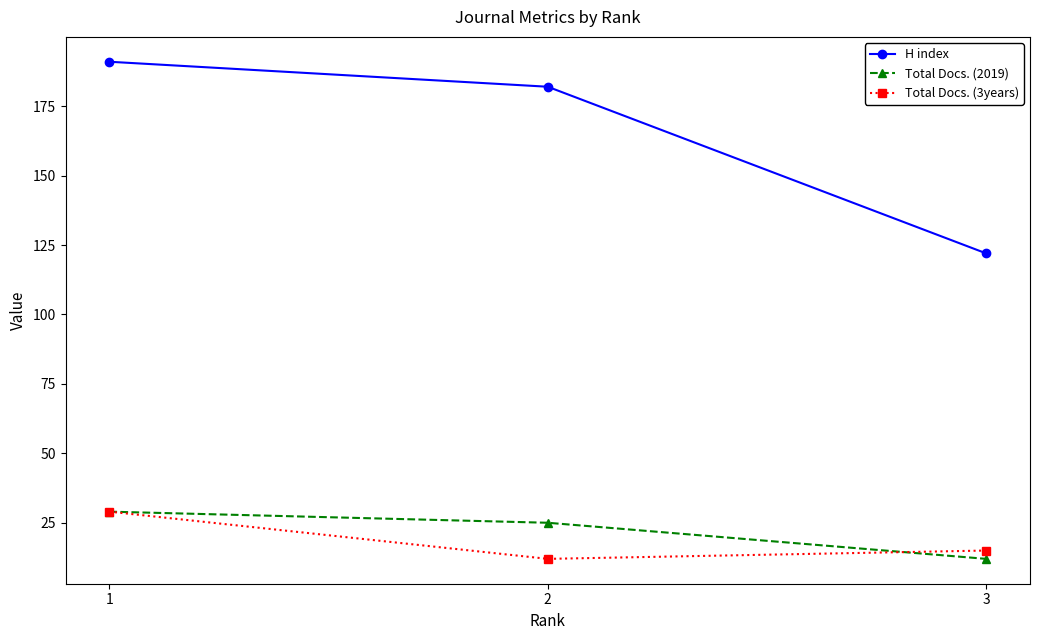

How many data points in Total Docs. (3years) are less than 15?

1